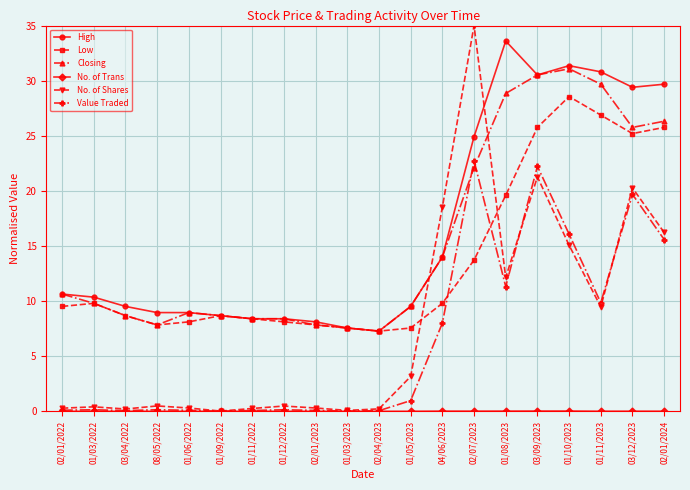

What is the difference between the maximum and minimum values in the No. of Shares series?

35.0